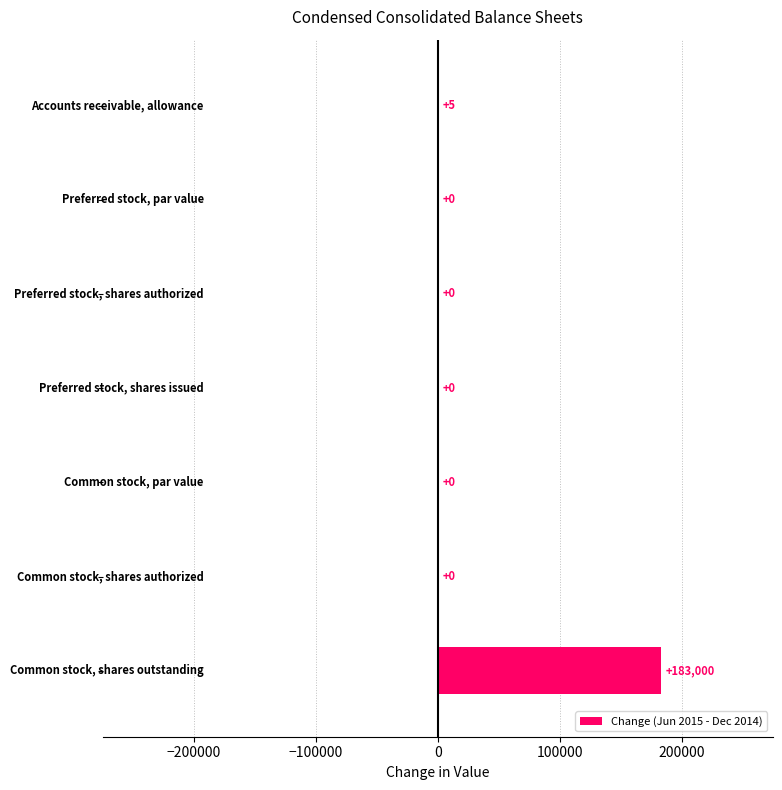

What is the sum of all values?

183005